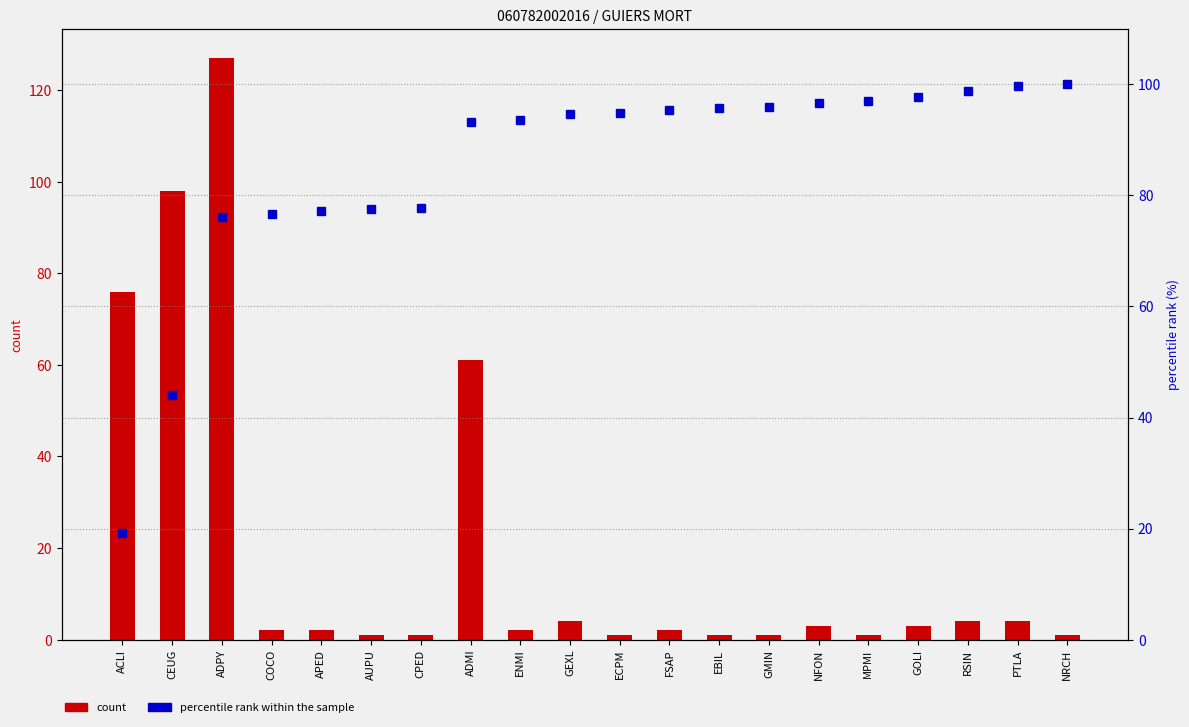

Is it true that percentile rank within the sample equals 97.7 at GOLI?

True